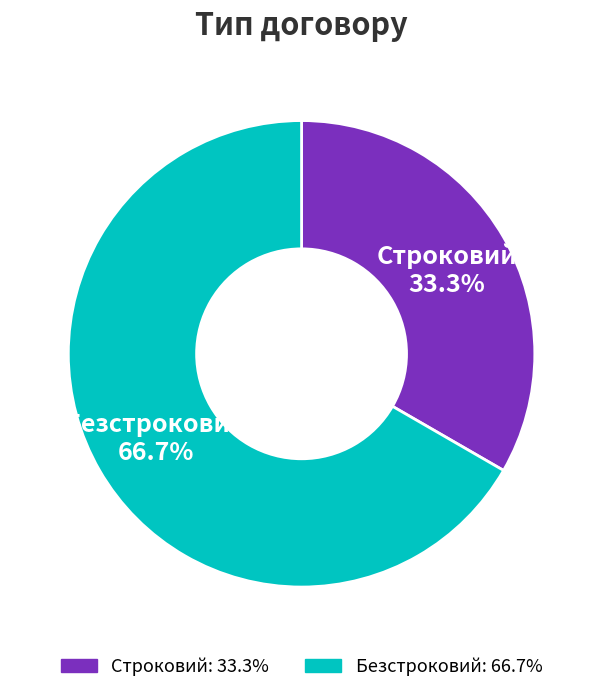

Which slice represents more than half of the pie?

Безстроковий